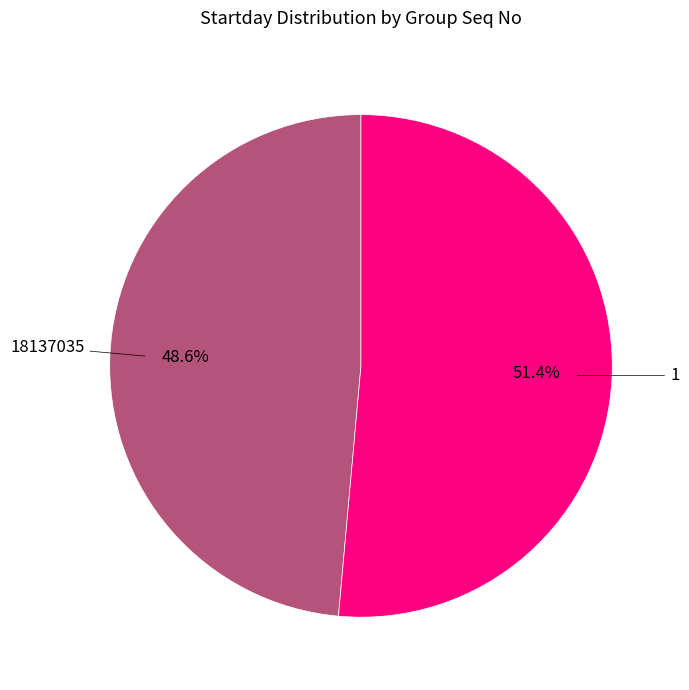

Approximately how many times larger is the value at 1 compared to 18137035?

1.1